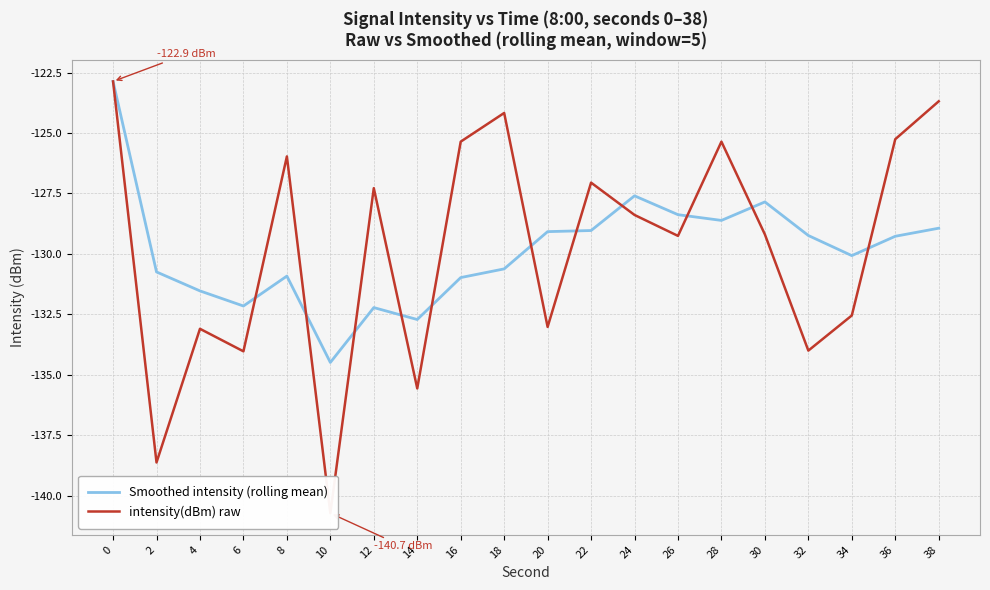

Between which two adjacent categories do Smoothed intensity (rolling mean) and intensity(dBm) raw first intersect?

6 and 8